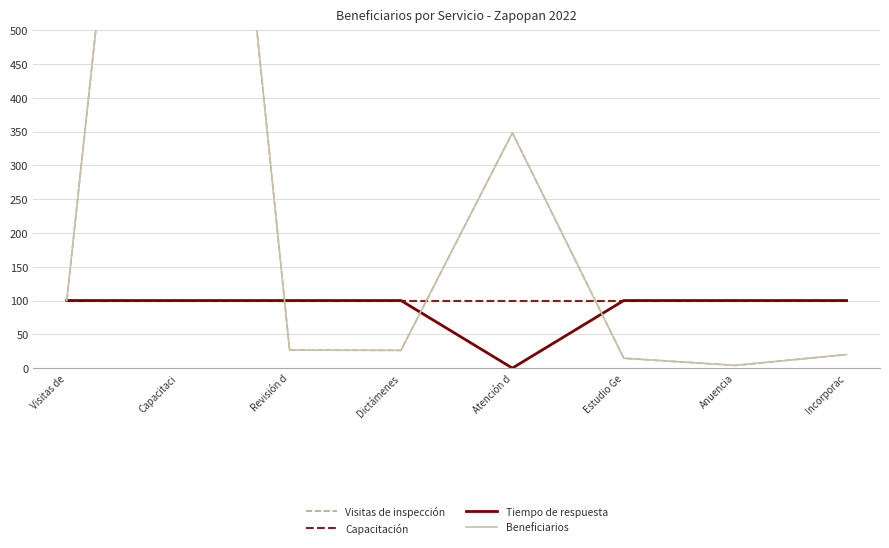

What position from the right is Visitas de?

8